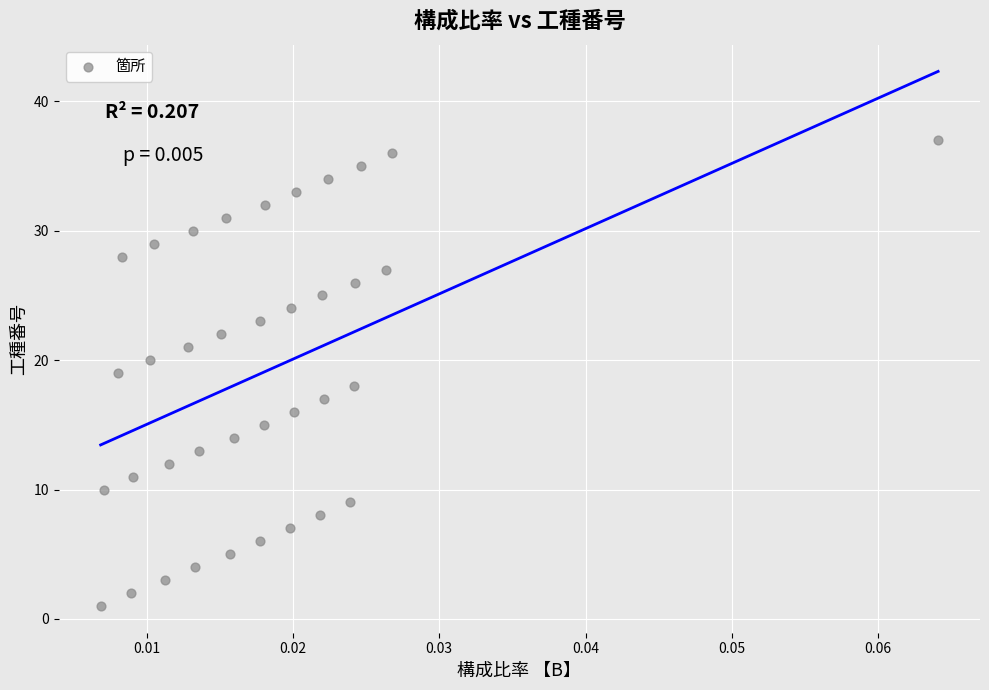

Count the number of points in this scatter plot.

37